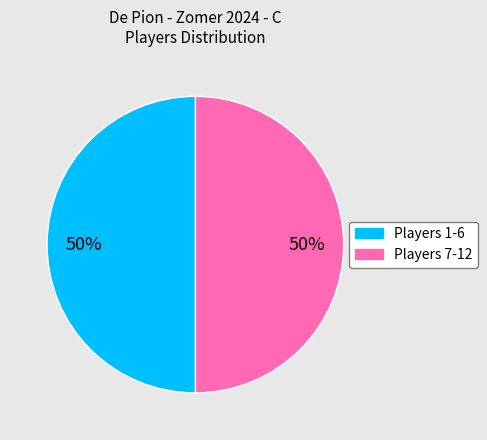

How many segments does this pie chart have?

2